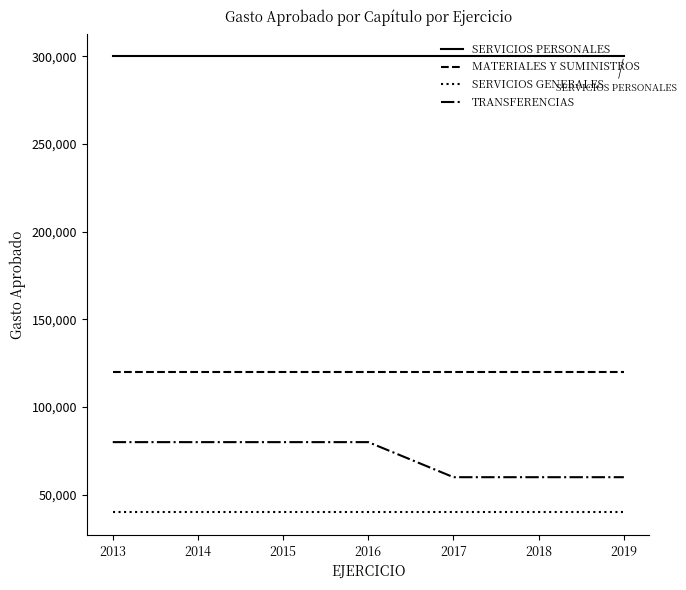

What is the sum of the SERVICIOS GENERALES values at 2019 and 2016?

80000